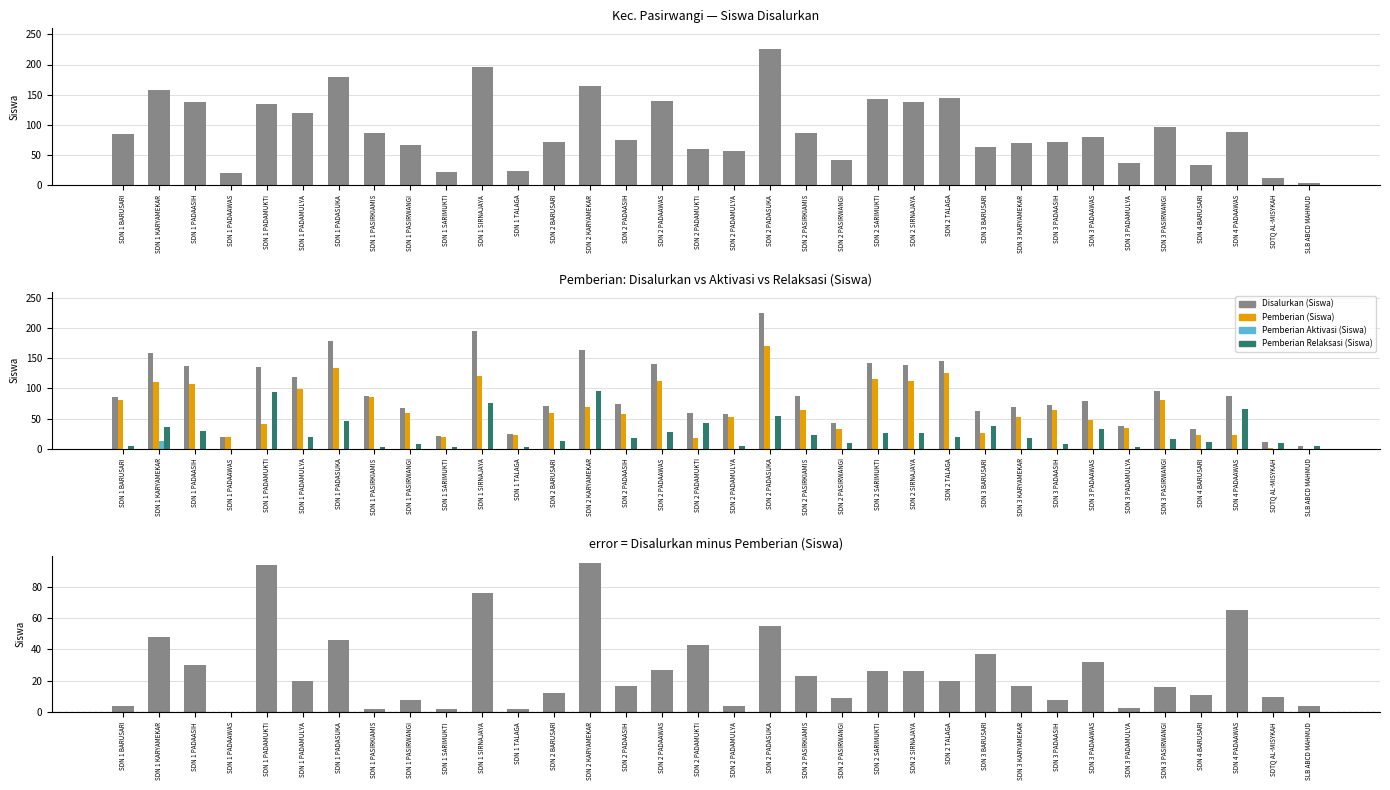

Which series has the largest range (max minus min)?

Disalurkan (Siswa)